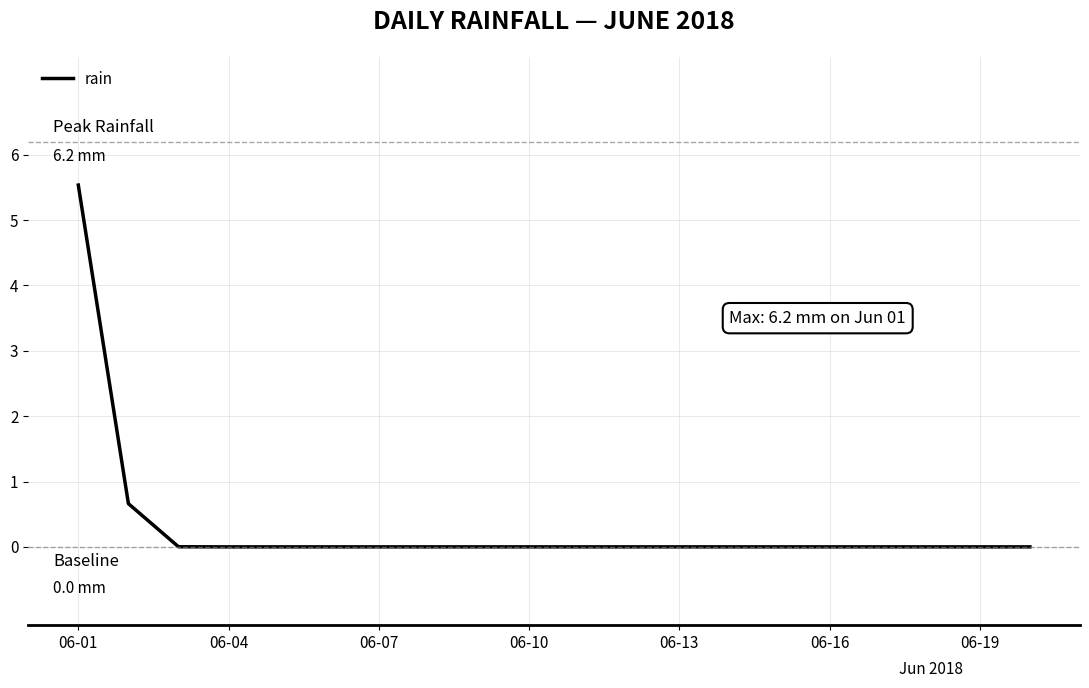

What is the maximum value shown in the chart?

5.5